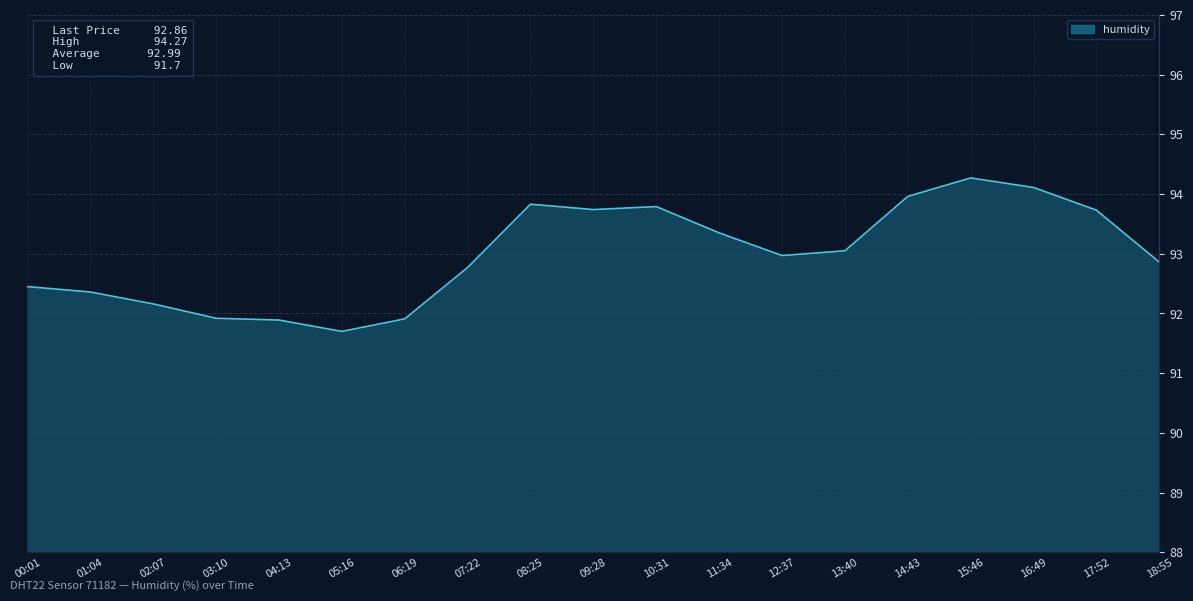

What is the ratio of the value at 12:37 to the value at 00:01?

1.0